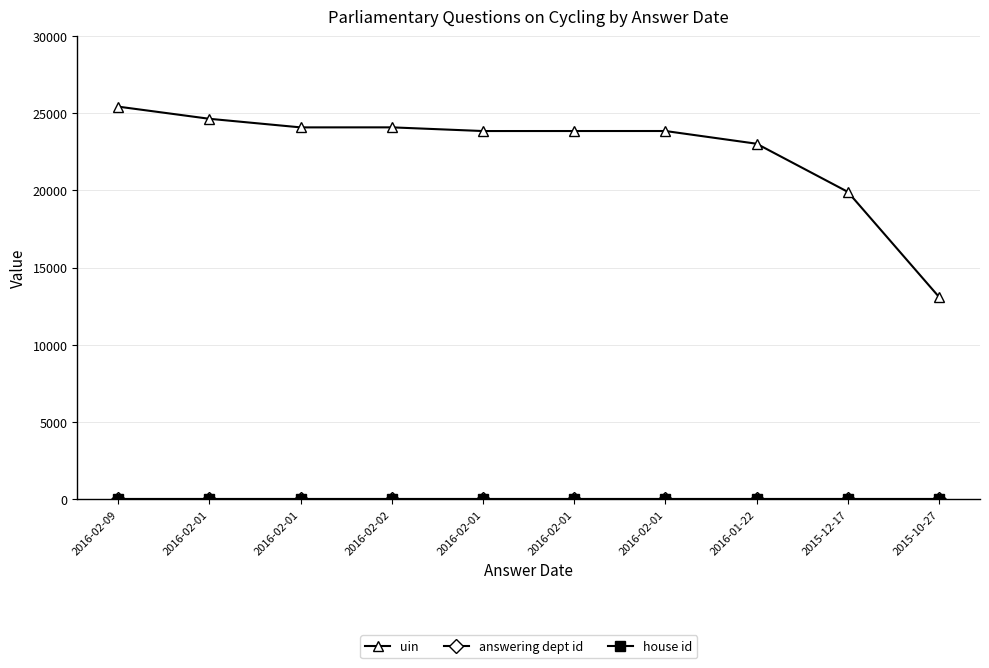

Is the value of house id at 2016-02-09 greater than the value of uin at 2016-02-02?

No